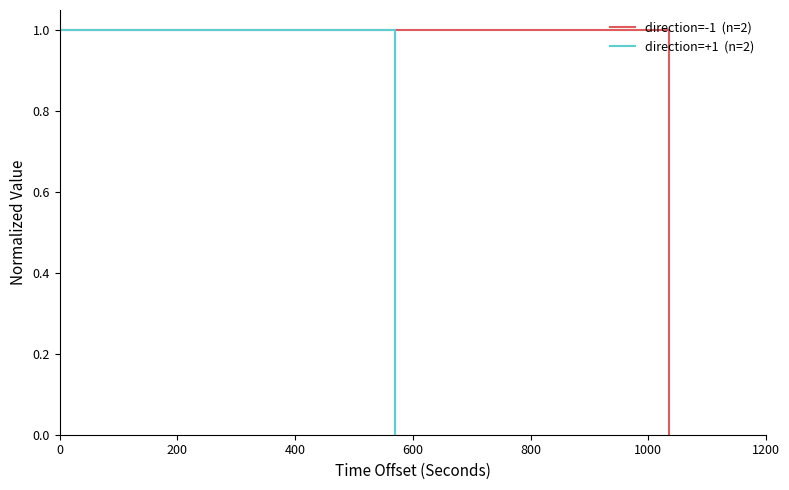

Does the chart display data point markers on the line(s)?

No